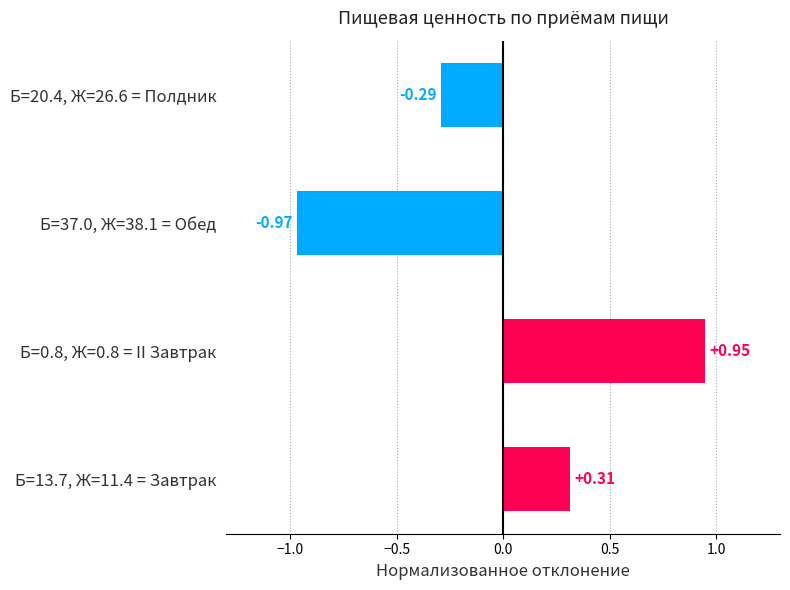

Are the bars grouped side by side (vs. stacked)?

No